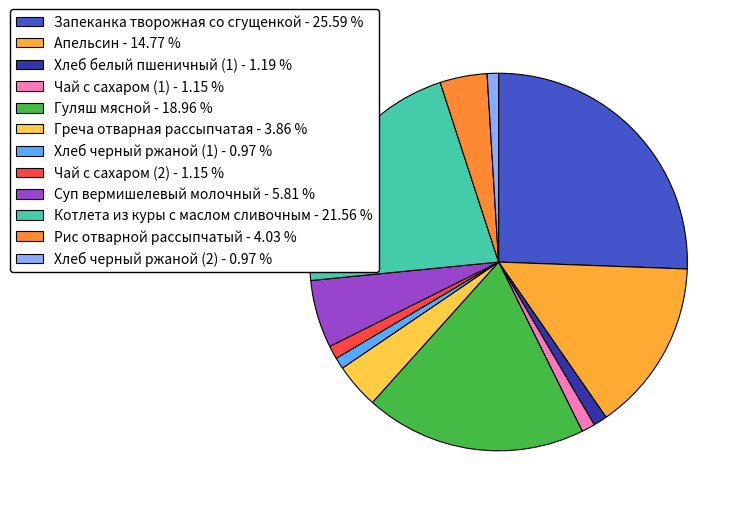

Rank the categories by value from lowest to highest.

Хлеб черный ржаной (1), Хлеб черный ржаной (2), Чай с сахаром (1), Чай с сахаром (2), Хлеб белый пшеничный (1), Греча отварная рассыпчатая, Рис отварной рассыпчатый, Суп вермишелевый молочный, Апельсин, Гуляш мясной, Котлета из куры с маслом сливочным, Запеканка творожная со сгущенкой